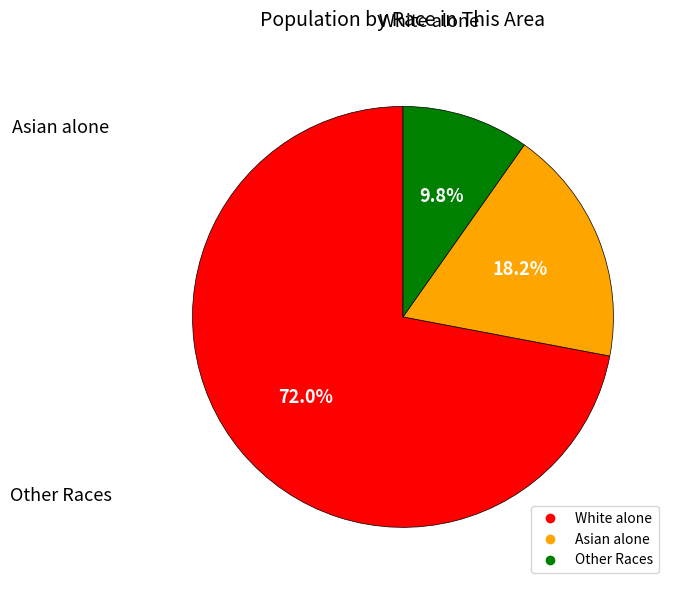

Is there a majority slice in this chart?

Yes